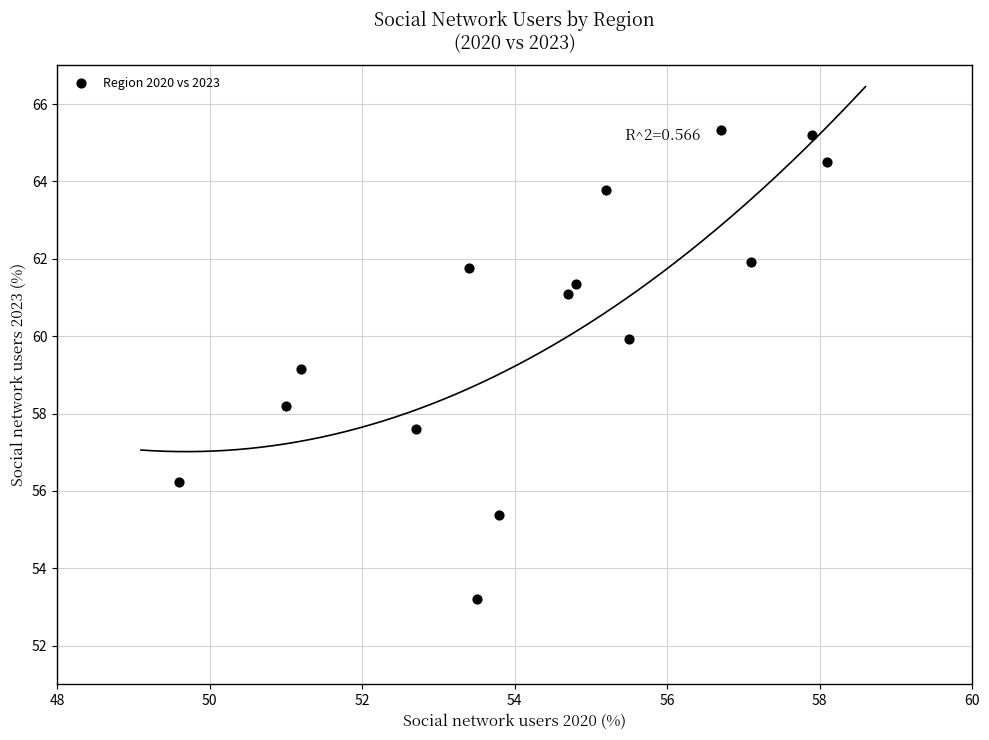

What is the range of X values (max minus min)?

8.5